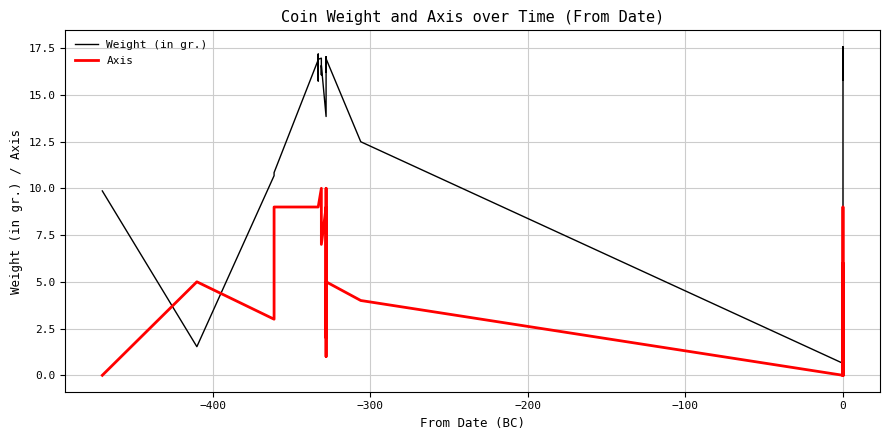

What is the difference between the maximum and minimum values in the Weight (in gr.) series?

16.9